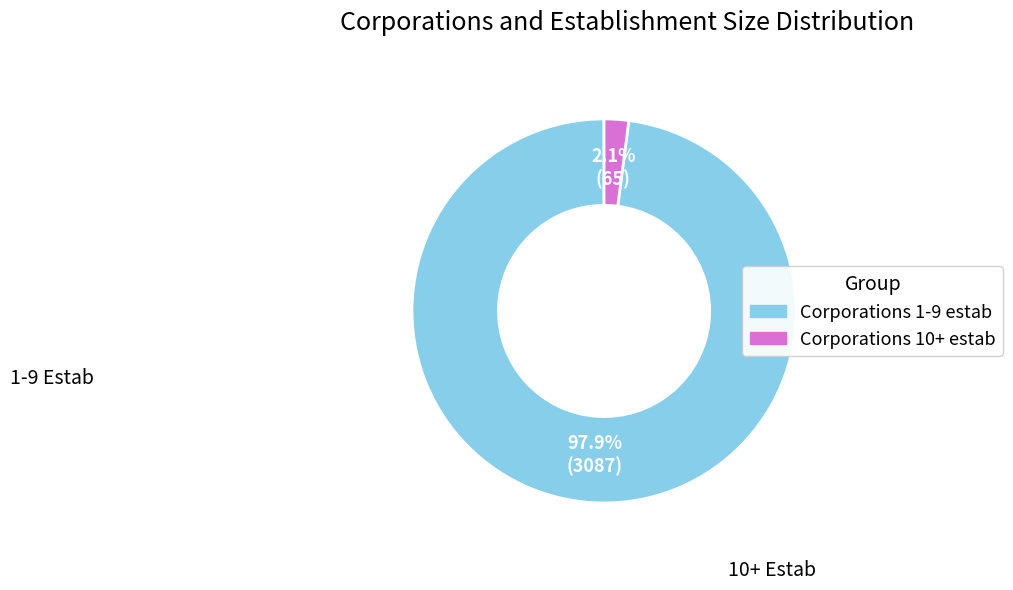

Is there a majority slice in this chart?

Yes